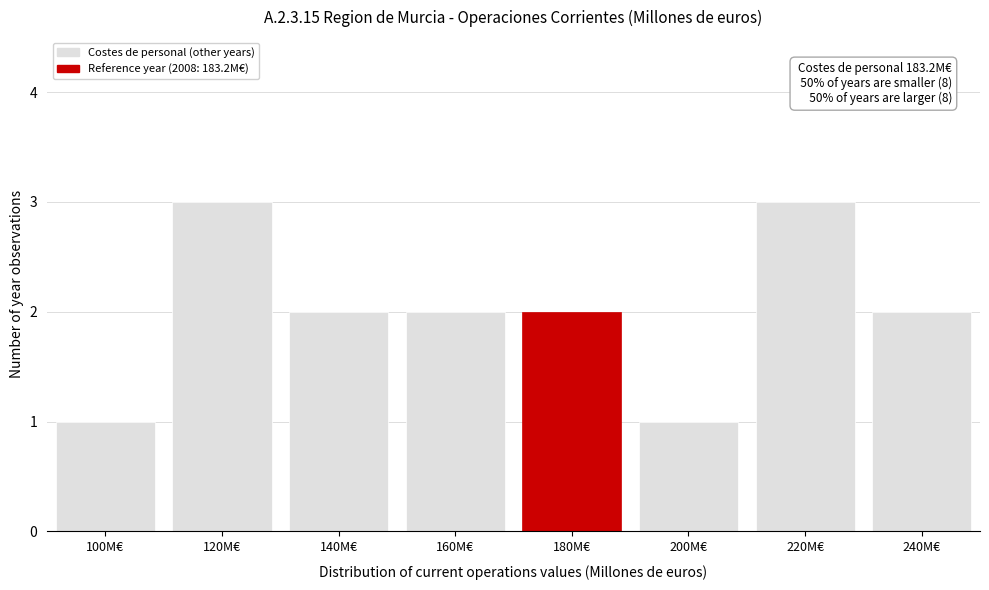

Reading left to right, transcribe all the data shown in this chart.

100M€=1	120M€=3	140M€=2	160M€=2	180M€=2	200M€=1	220M€=3	240M€=2